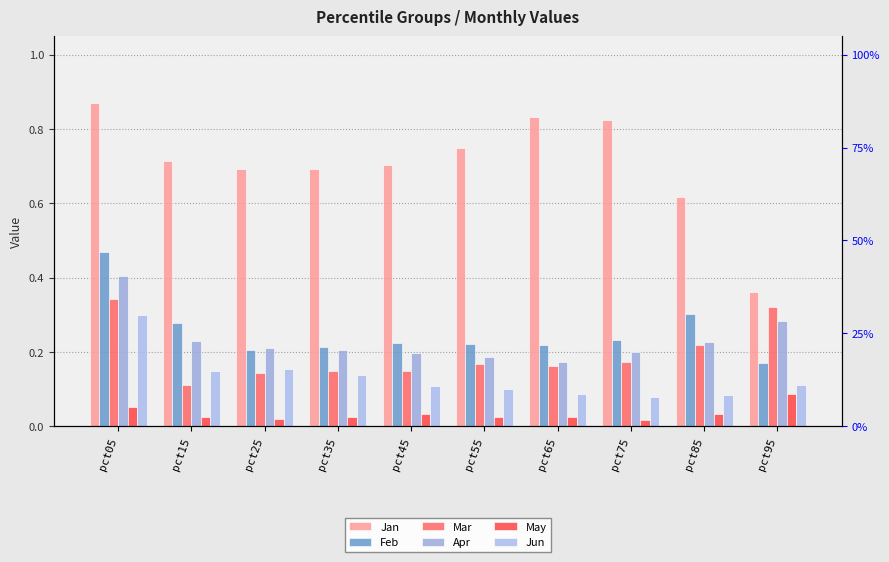

Which series has the largest total across all categories?

Jan